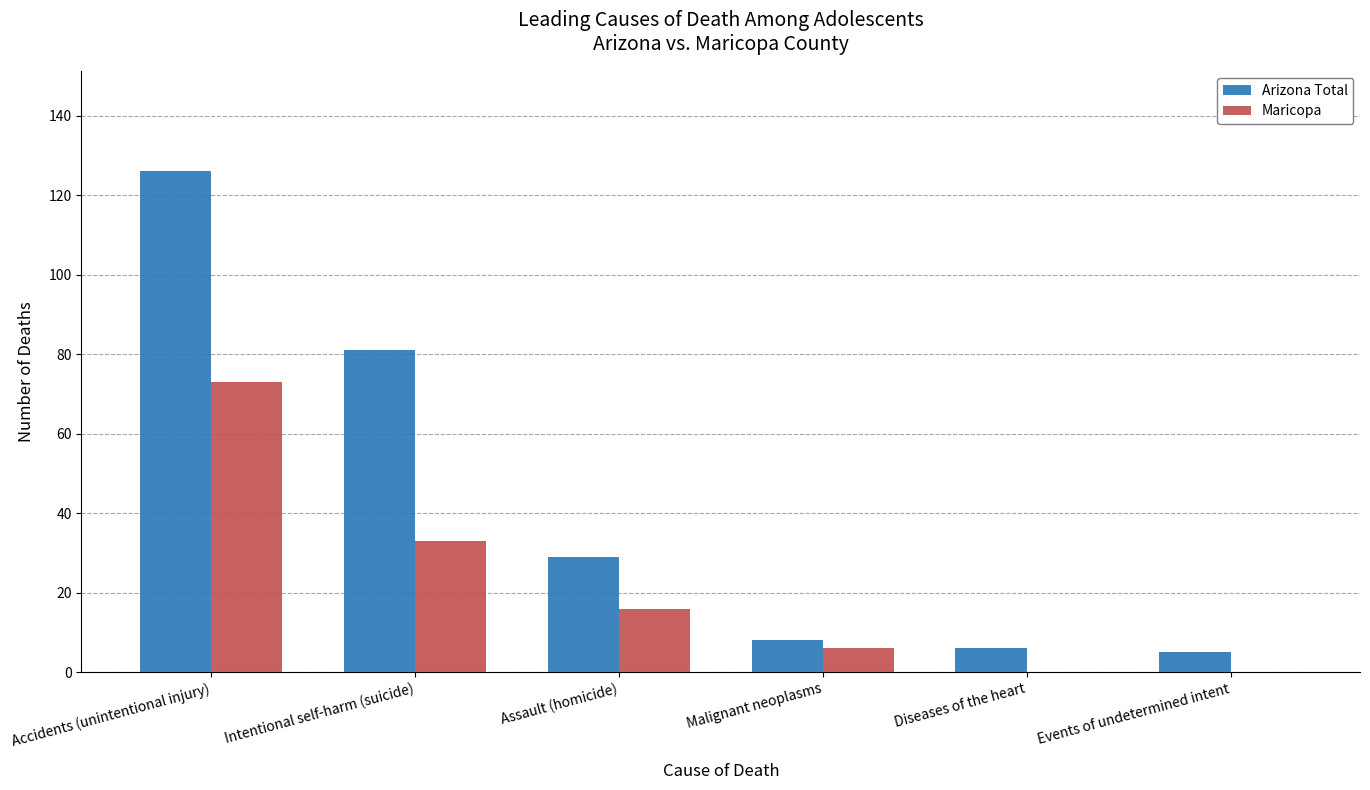

Reading left to right, transcribe all the data shown in this chart.

Arizona Total: 126	81	29	8	6	5
Maricopa: 73	33	16	6	0	0